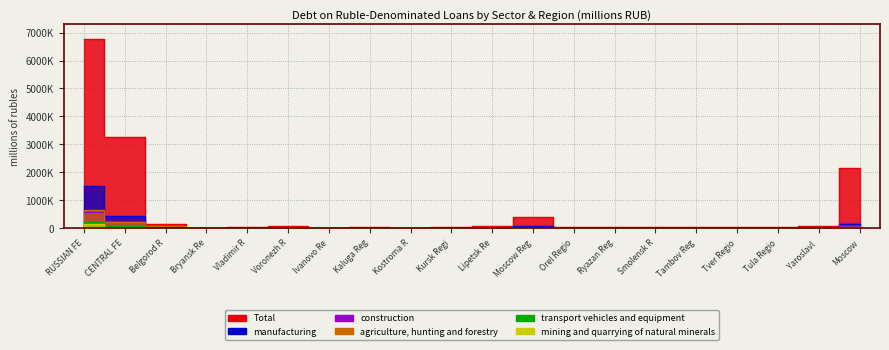

How many lines are shown in the chart?

6